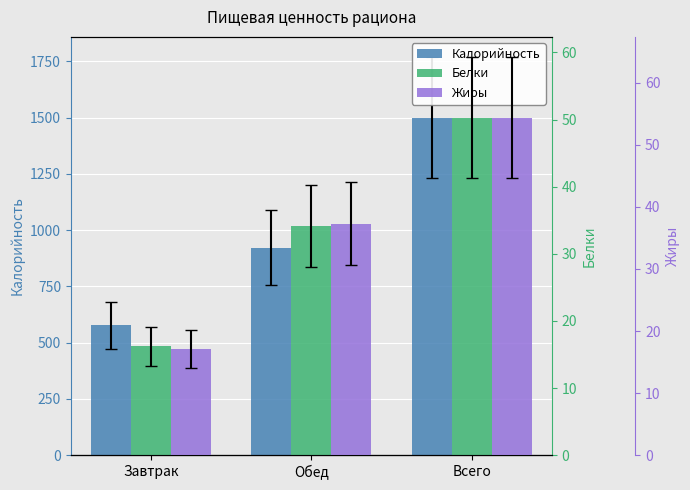

What is the difference between the highest and lowest values at Обед?

888.7